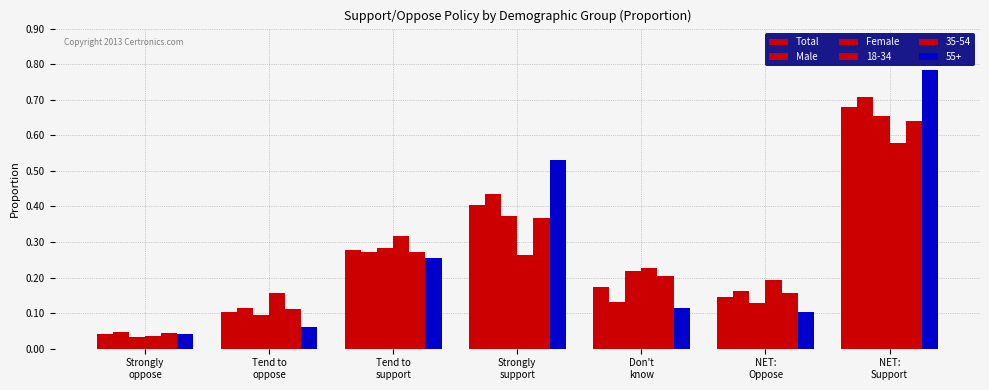

Count the number of categories in the chart.

7